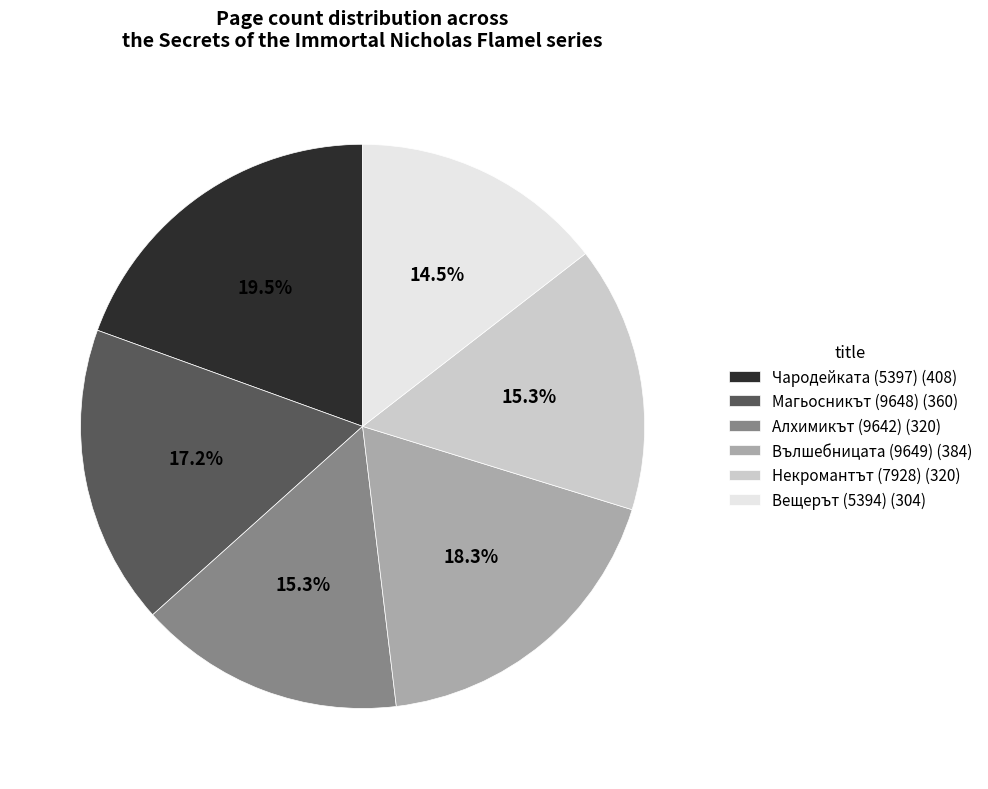

To the nearest percent, what percentage of the pie is Некромантът (7928)?

15%